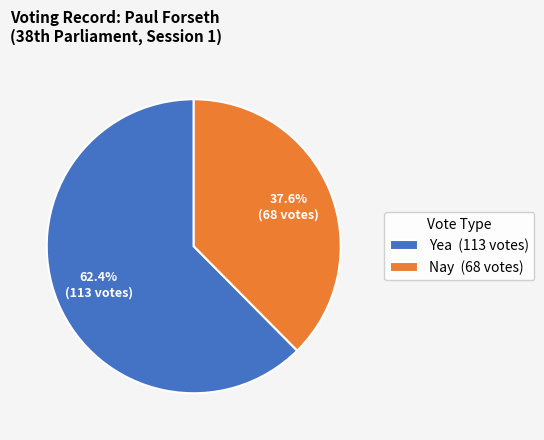

Which category has the smallest portion of the pie?

Nay